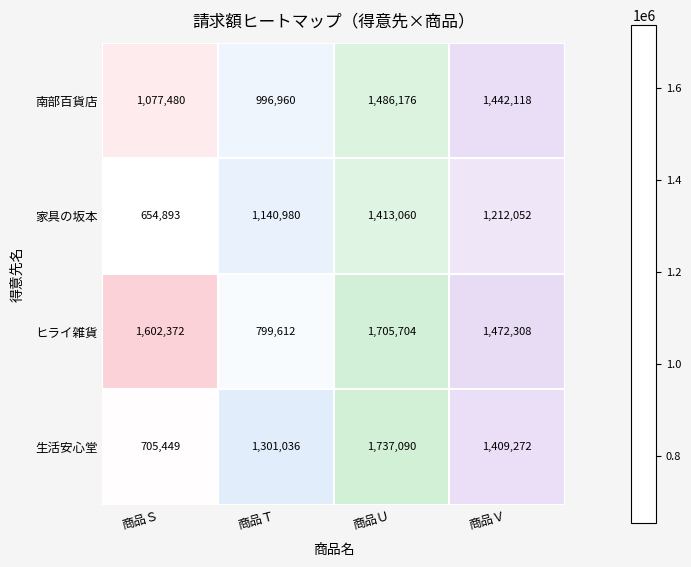

The value of 南部百貨店 at 商品Ｓ is 1077480. True or false?

True